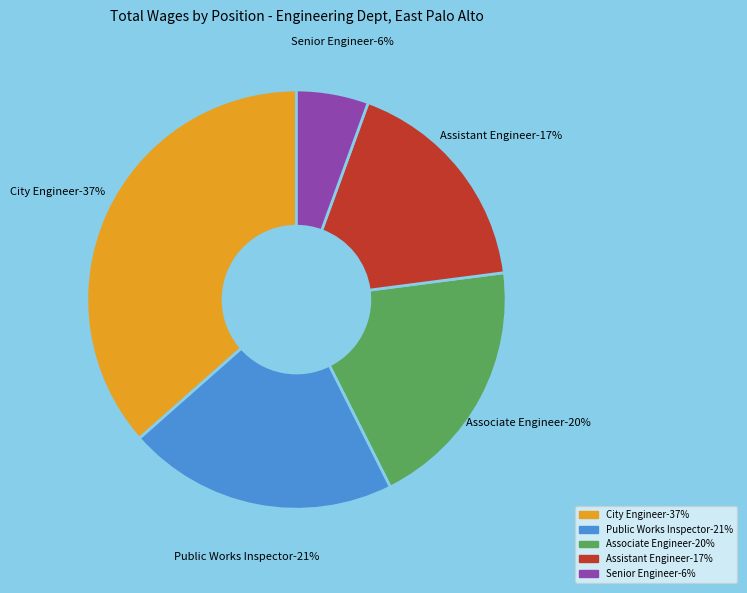

To the nearest percent, what portion does Public Works Inspector represent?

21%